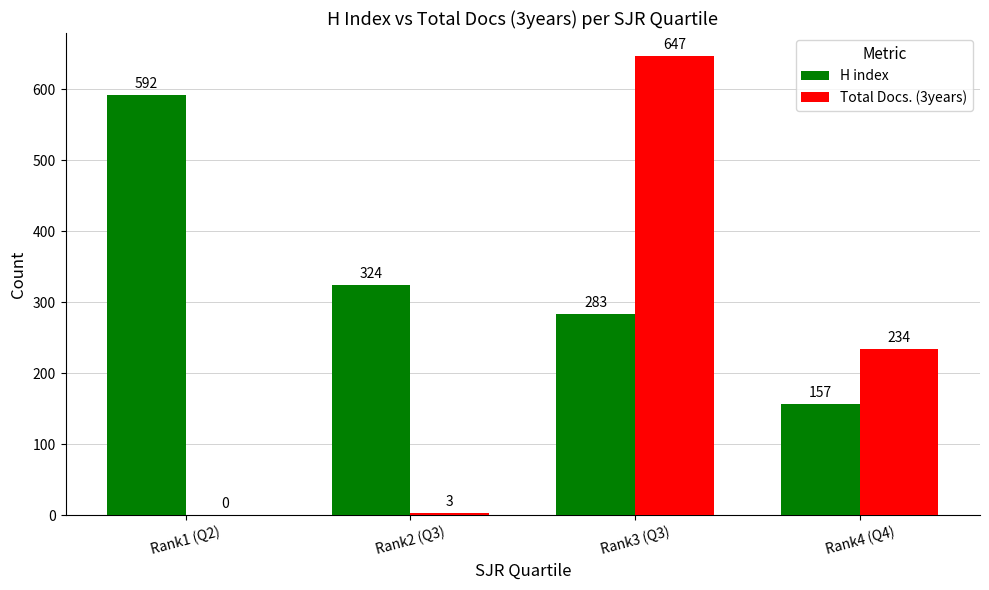

What is the sum of all Total Docs. (3years) values?

884